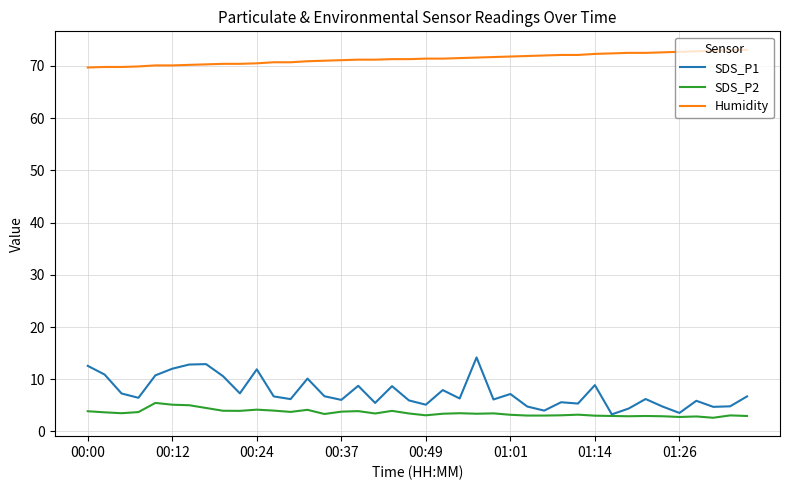

True or false: Humidity and SDS_P1 cross at least once.

False